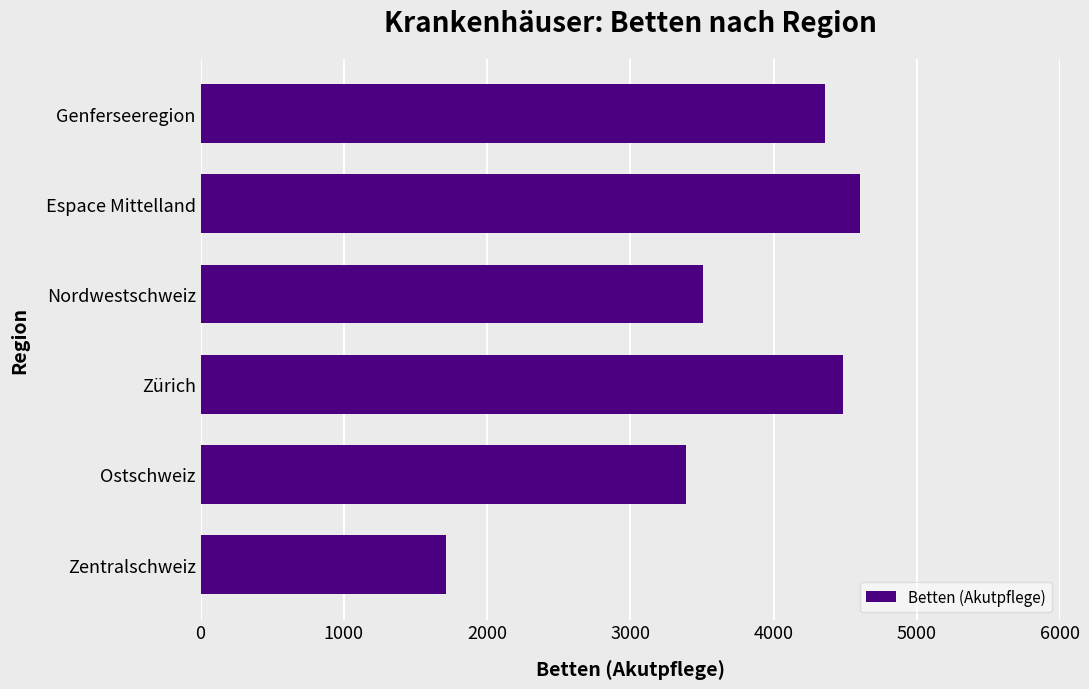

The chart shows a value of 5067.7 at Ostschweiz. True or false?

False